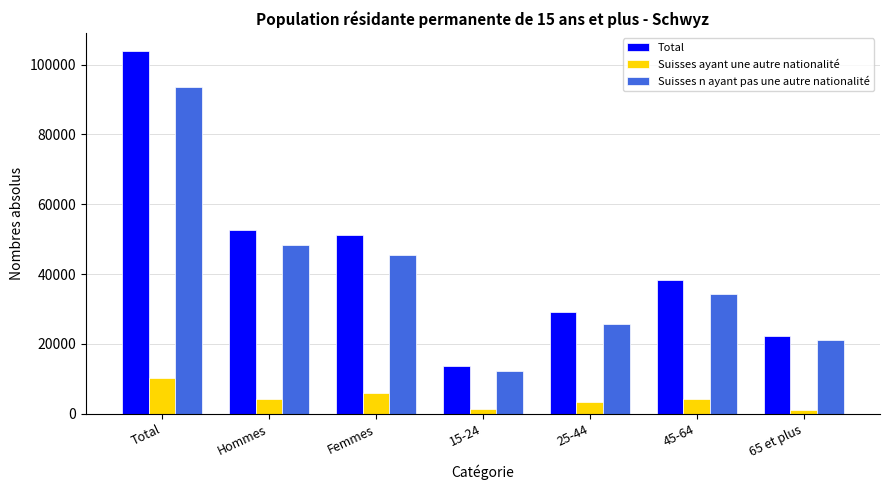

What is the sum of the Total values at 65 et plus and 25-44?

51709.7